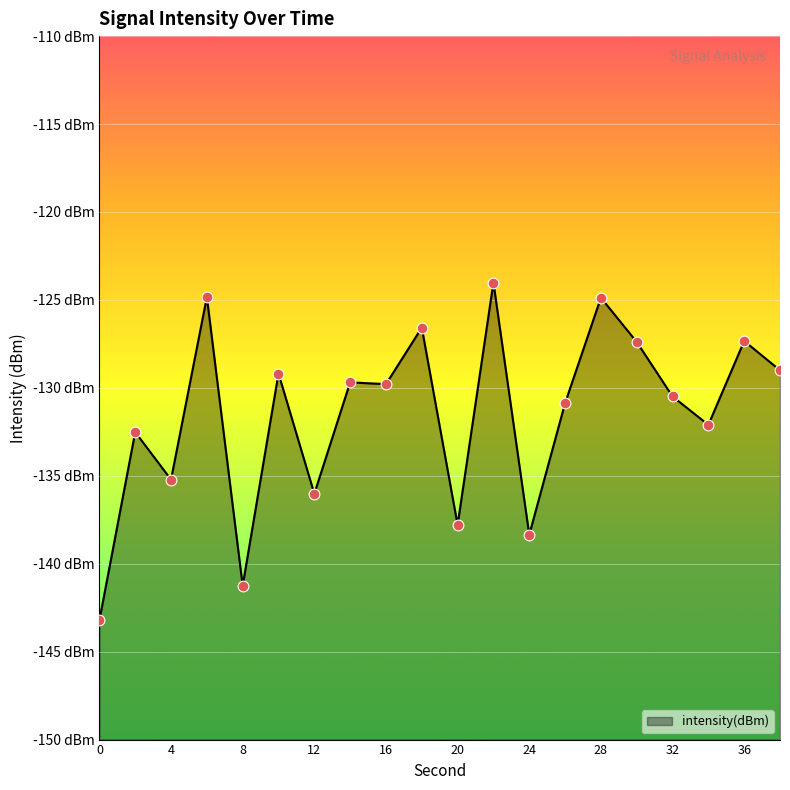

What is the change in value from 14 to 20?

-8.1